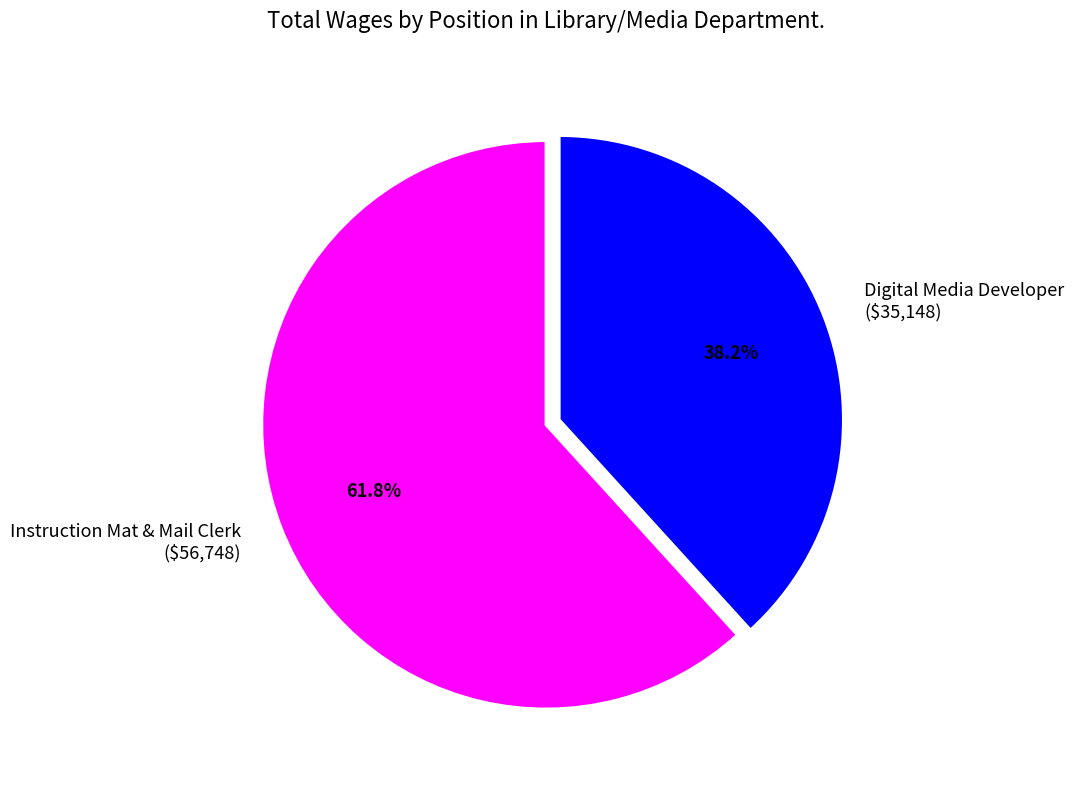

How many segments does this pie chart have?

2